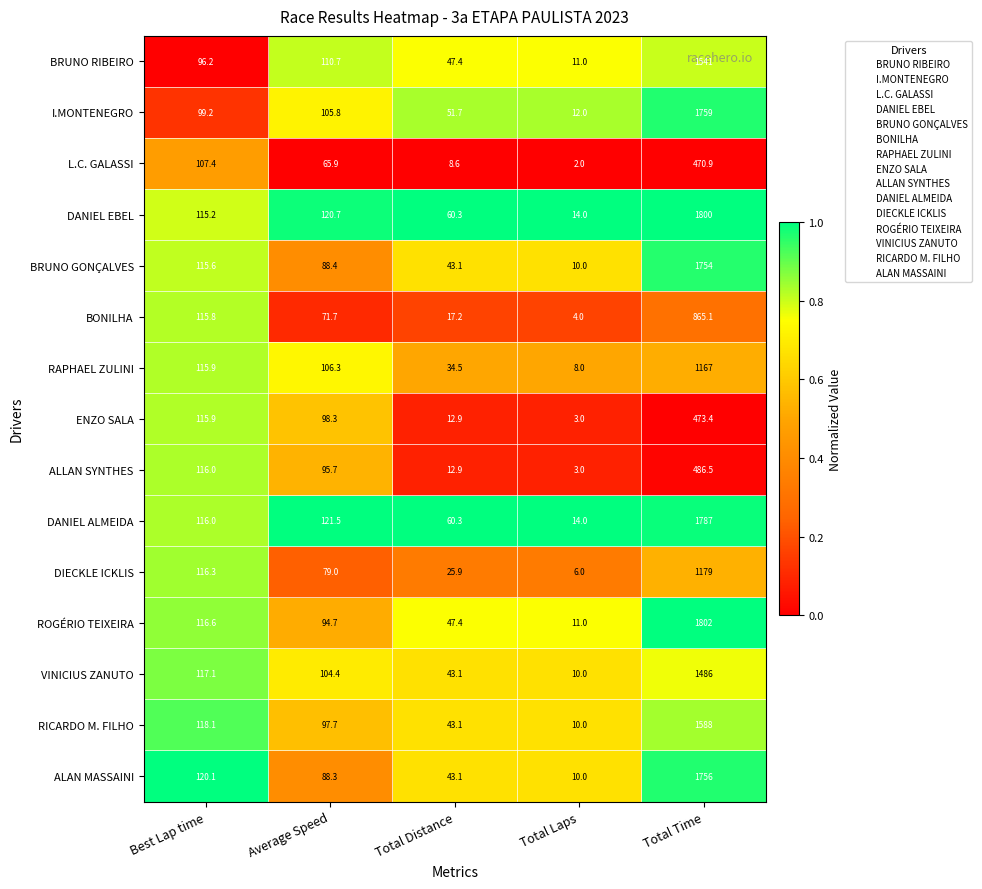

How many categories are shown in the chart?

5